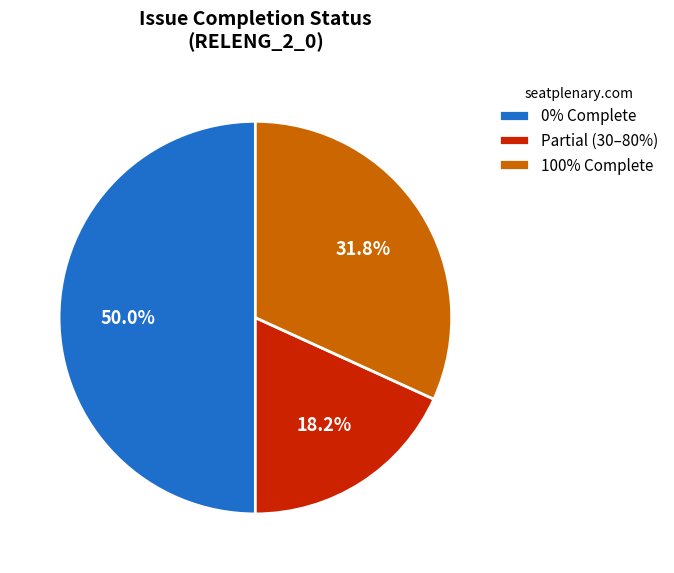

Approximately how many times larger is the value at 0% Complete compared to 100% Complete?

1.6